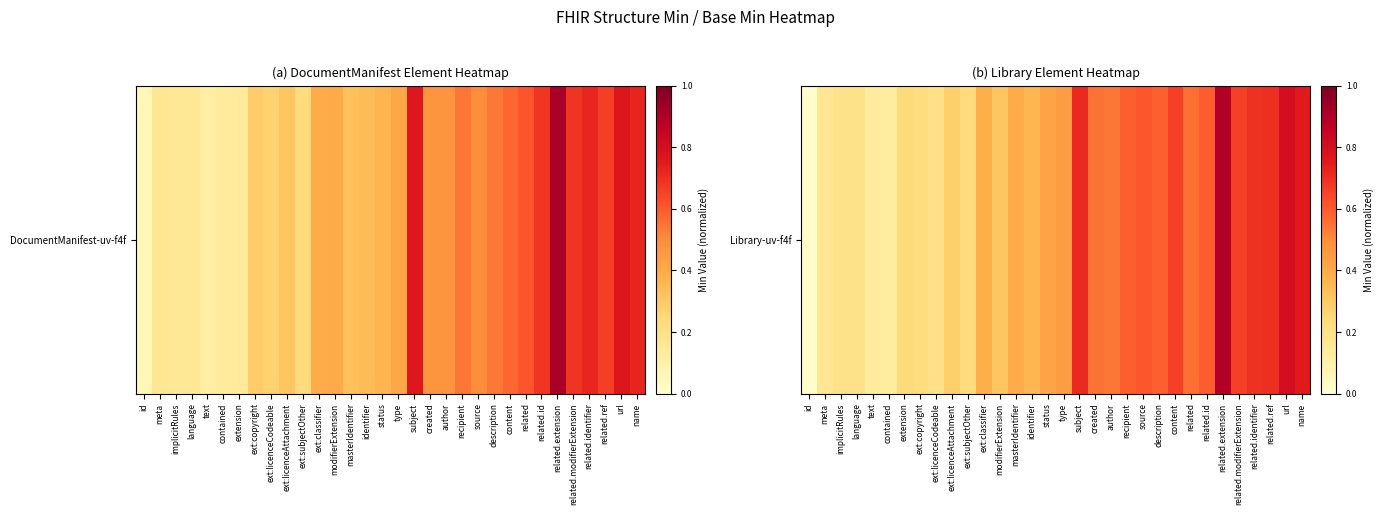

Which has a higher value, status or ext:licenceCodeable?

status